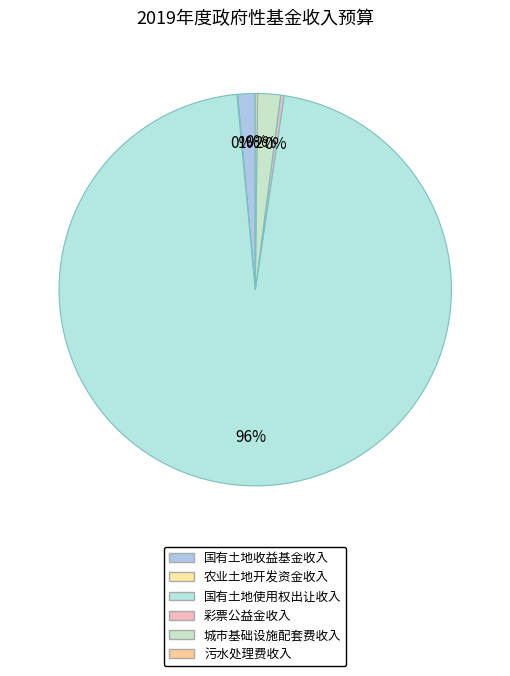

Which slice is the largest?

国有土地使用权出让收入